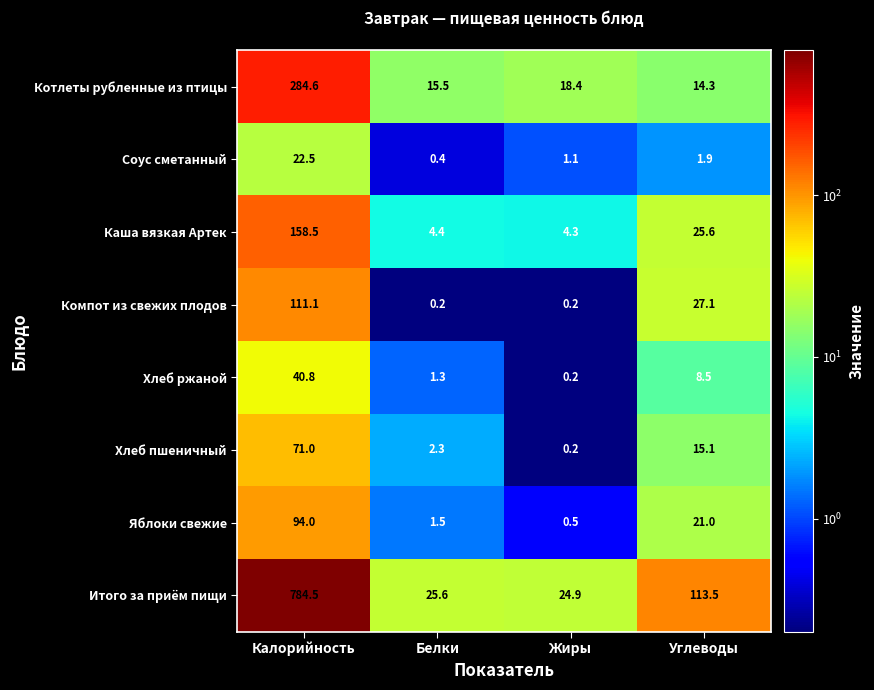

Rank the series by their maximum value, from lowest to highest.

Соус сметанный, Хлеб ржаной, Хлеб пшеничный, Яблоки свежие, Компот из свежих плодов, Каша вязкая Артек, Котлеты рубленные из птицы, Итого за приём пищи